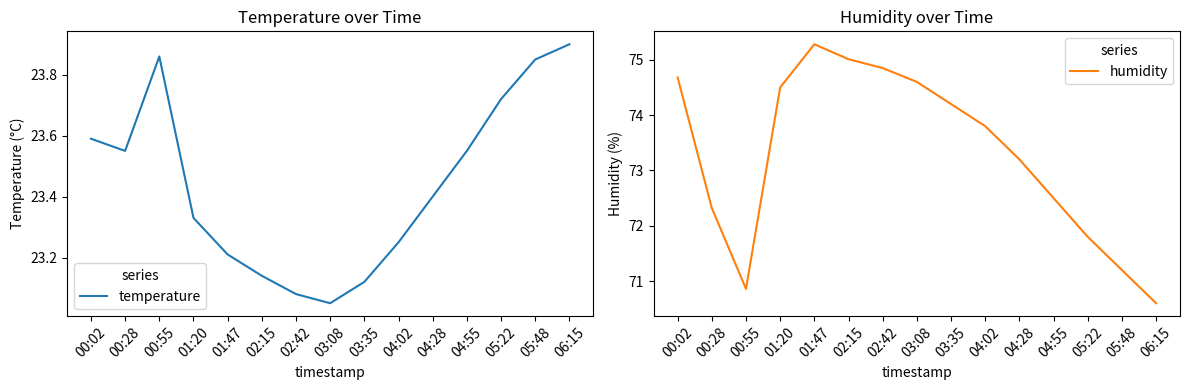

True or false: humidity and temperature cross at least once.

False